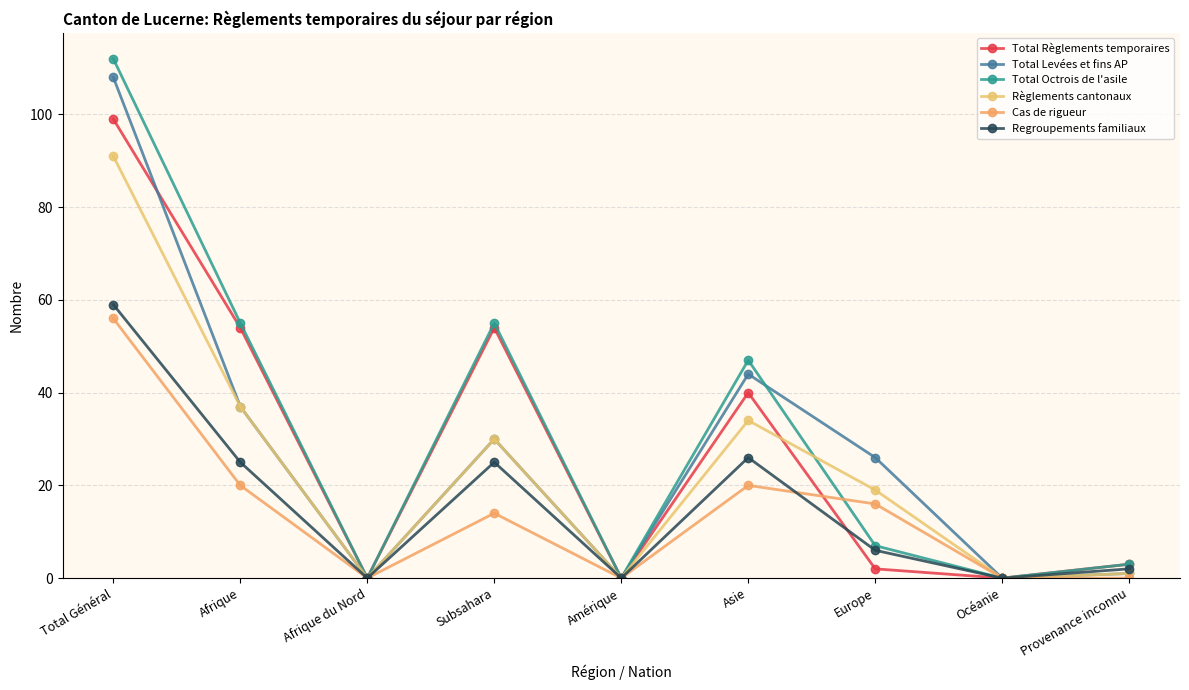

Where do Total Règlements temporaires and Règlements cantonaux first cross each other?

Asie and Europe